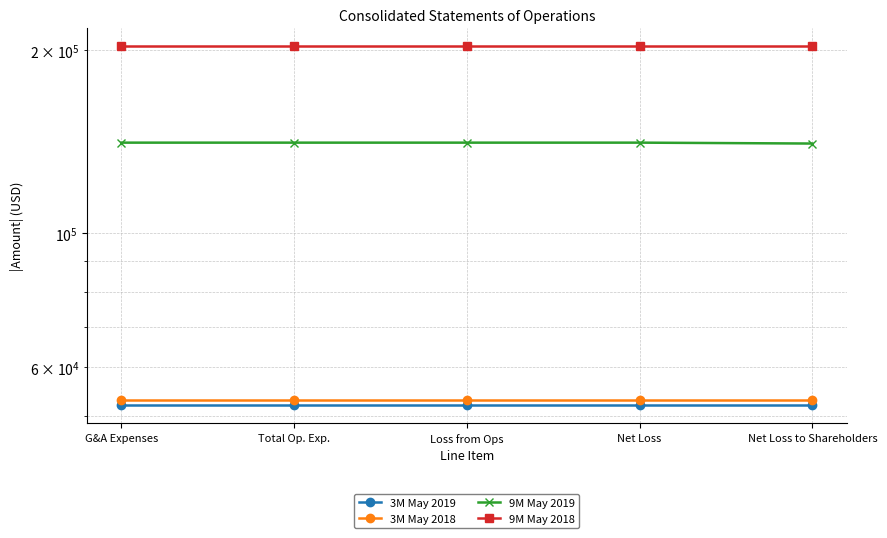

Does the chart display data point markers on the line(s)?

Yes